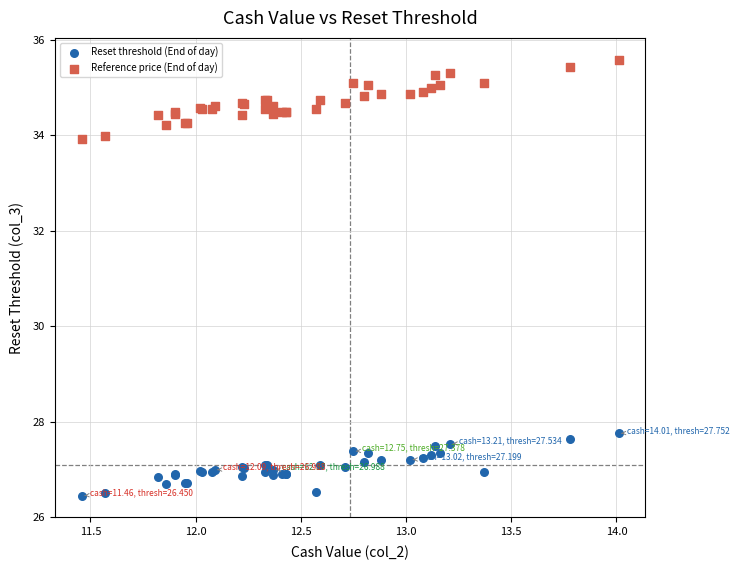

Which series has the largest Y range (max minus min)?

Reference price (End of day)